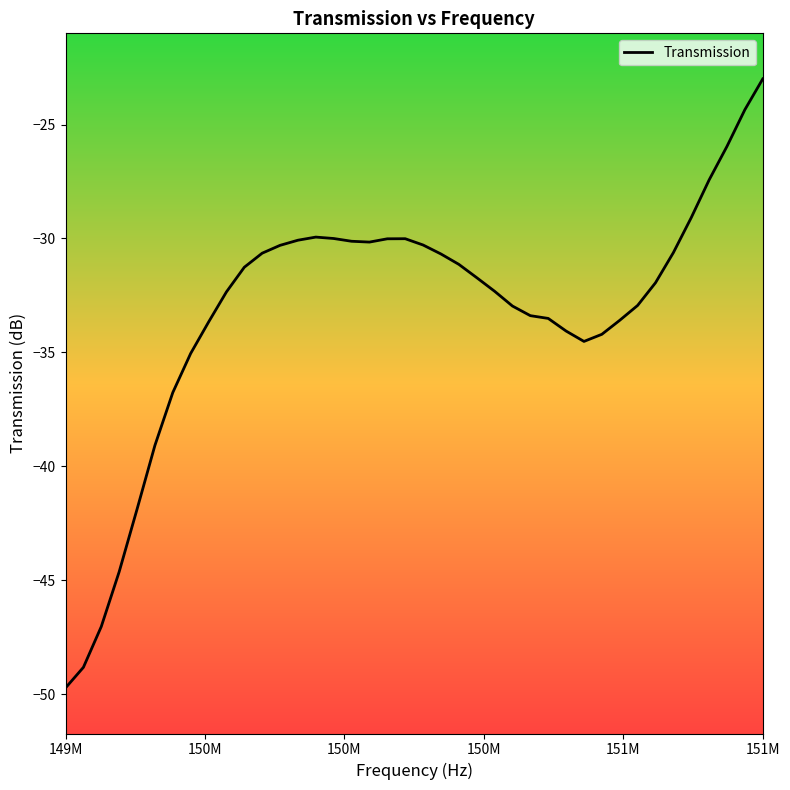

What is the difference between the maximum and minimum values?

26.7